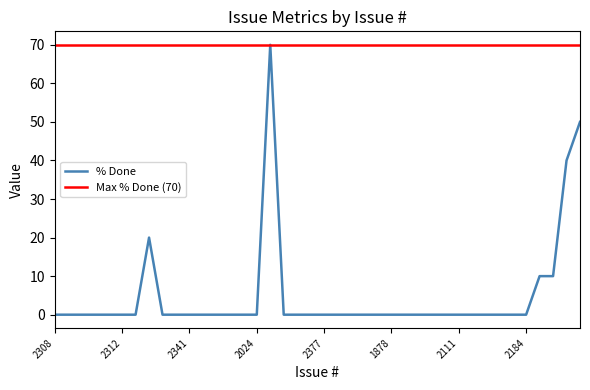

Where is % Done nearest to the value 35?

1828